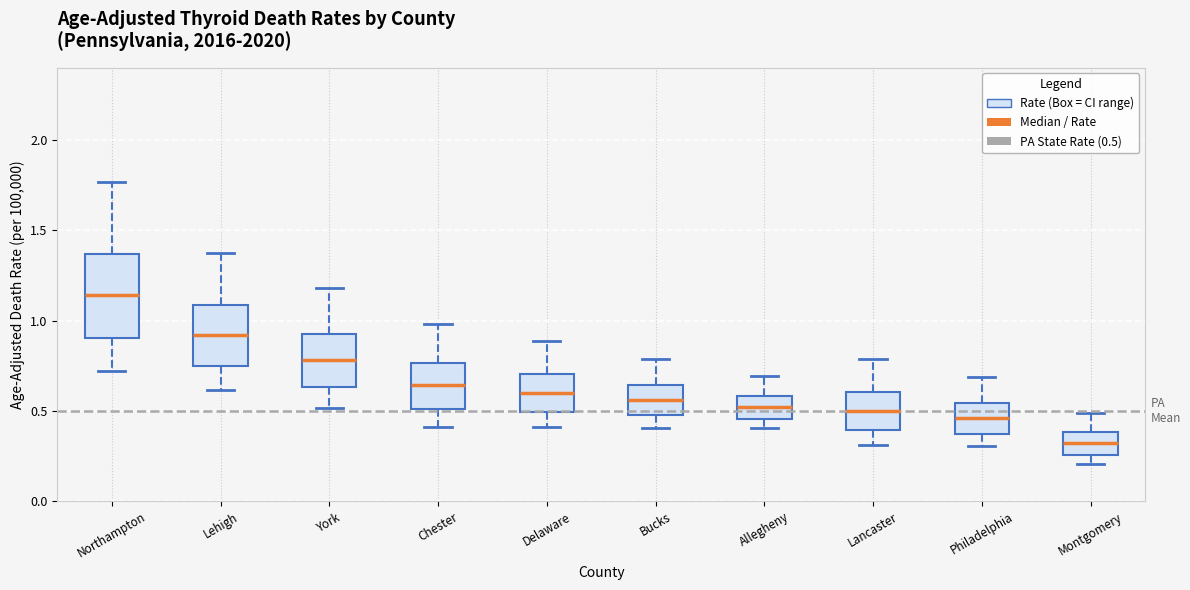

Reading left to right, read every box against the y-axis: the position of its median line, the range the box covers, and the ends of its whiskers. The values are not printed on the chart, so give them approximately, as read against the axis.

Northampton: median 1.15, box 0.90 to 1.35, whiskers 0.70 to 1.75
Lehigh: median 0.90, box 0.75 to 1.10, whiskers 0.60 to 1.40
York: median 0.80, box 0.65 to 0.95, whiskers 0.50 to 1.20
Chester: median 0.65, box 0.50 to 0.75, whiskers 0.40 to 1.00
Delaware: median 0.60, box 0.50 to 0.70, whiskers 0.40 to 0.90
Bucks: median 0.55, box 0.45 to 0.65, whiskers 0.40 to 0.80
Allegheny: median 0.50, box 0.45 to 0.60, whiskers 0.40 to 0.70
Lancaster: median 0.50, box 0.40 to 0.60, whiskers 0.30 to 0.80
Philadelphia: median 0.45, box 0.35 to 0.55, whiskers 0.30 to 0.70
Montgomery: median 0.30, box 0.25 to 0.40, whiskers 0.20 to 0.50